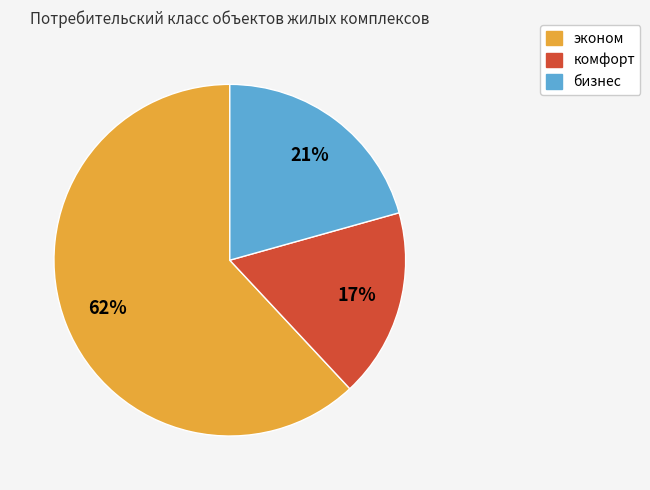

True or false: комфорт accounts for 4% of the total.

False